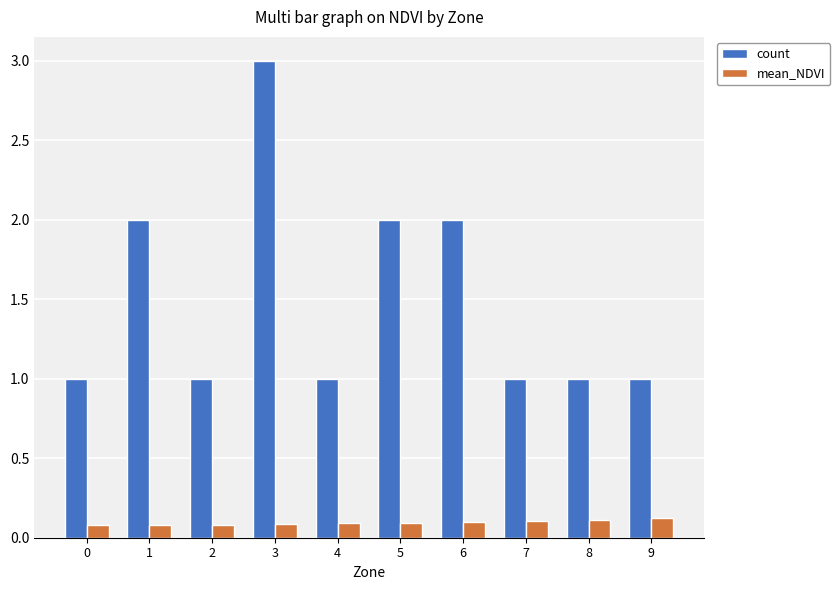

Is it true that count equals 1.0 at 6?

False